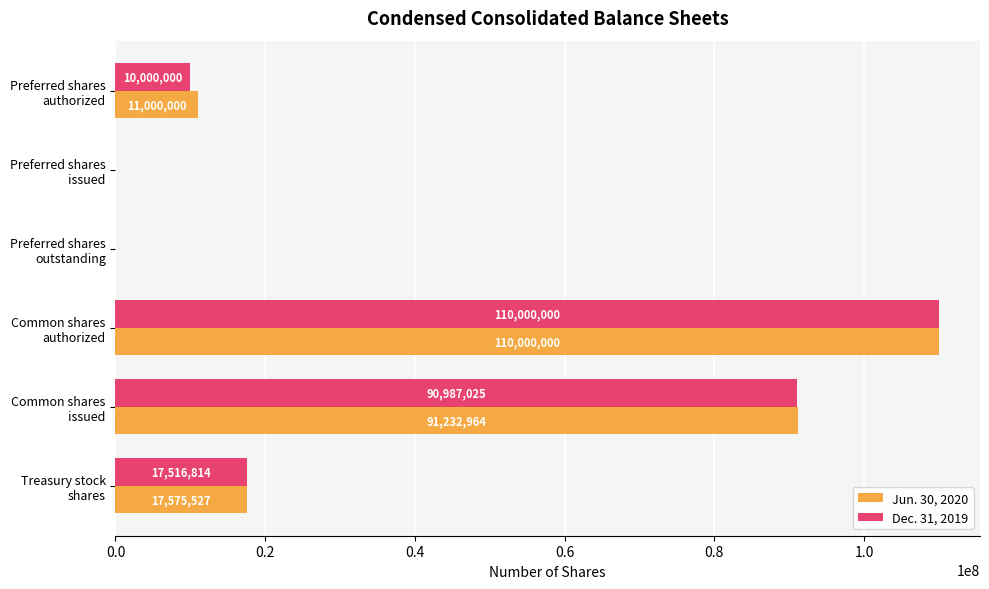

At which label is Jun. 30, 2020 closest to 55000000?

Common shares
issued